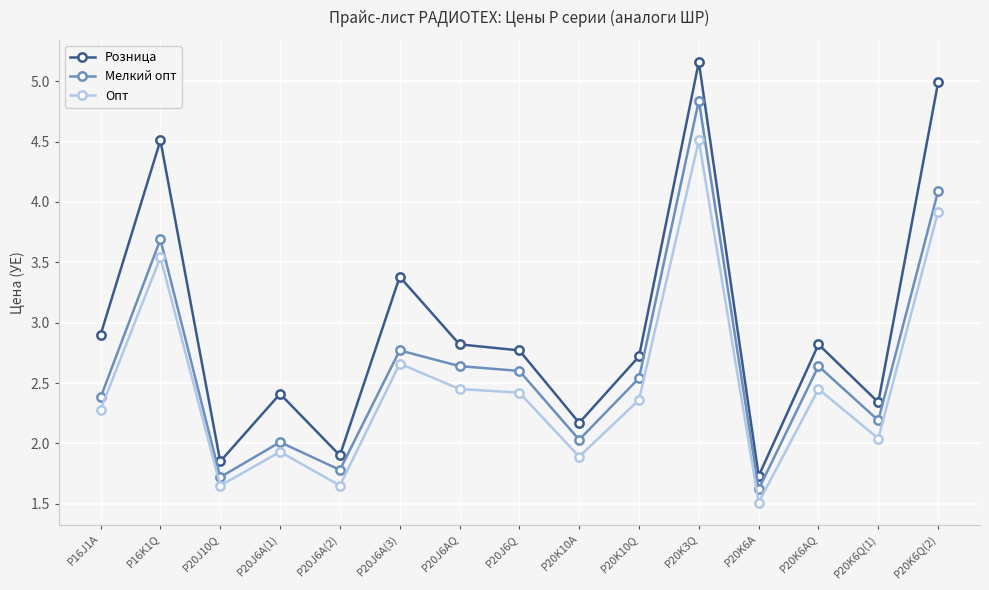

Which series has the widest spread of values?

Розница